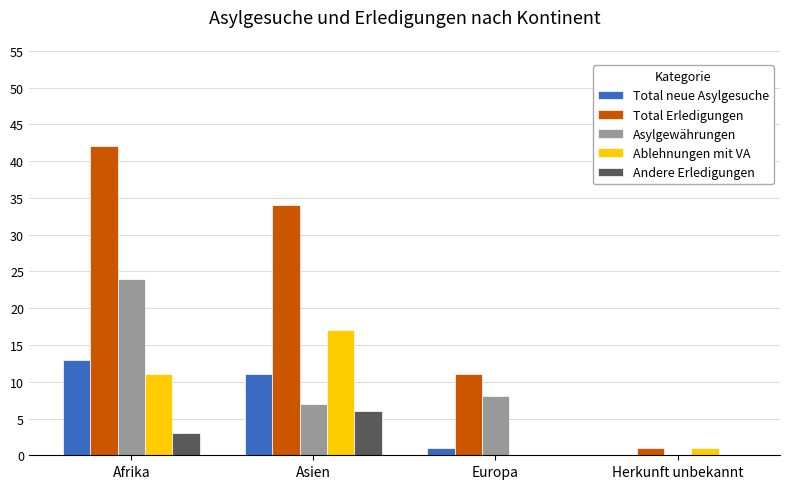

Which label corresponds to the largest value in the chart?

Afrika